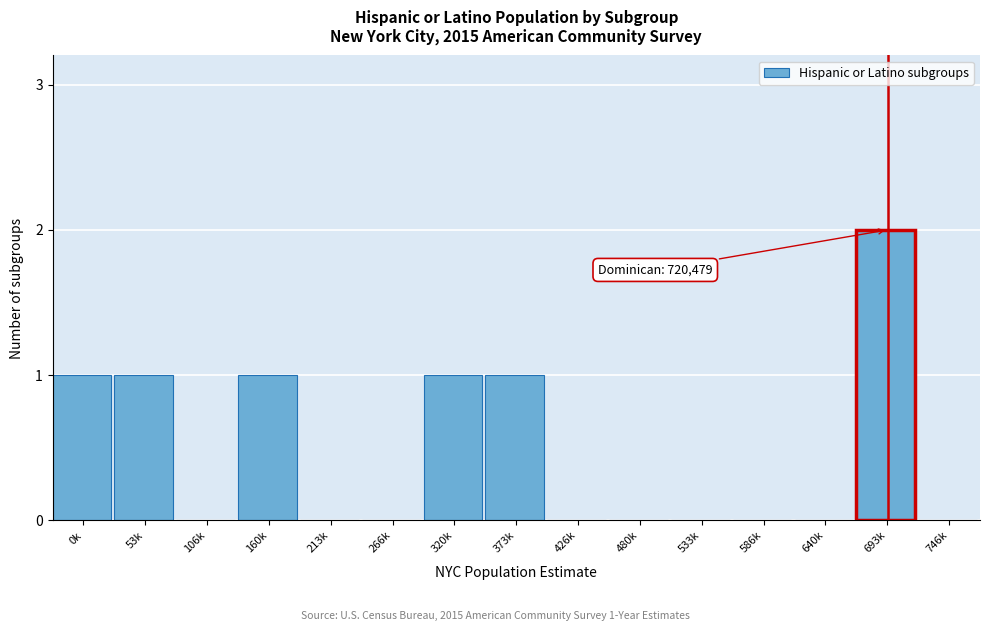

Reading right to left, what are all the values shown in this chart?

746k=0	693k=2	640k=0	586k=0	533k=0	480k=0	426k=0	373k=1	320k=1	266k=0	213k=0	160k=1	106k=0	53k=1	0k=1